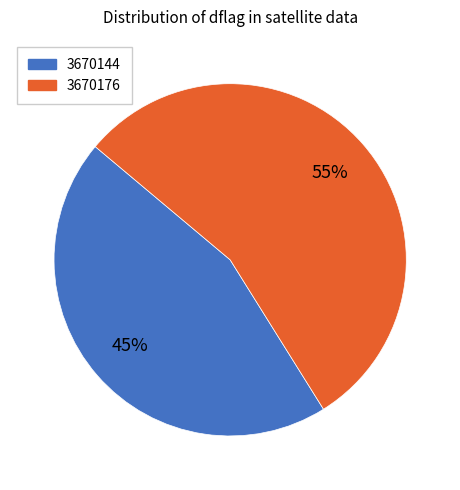

To the nearest percent, what portion does 3670144 represent?

45%